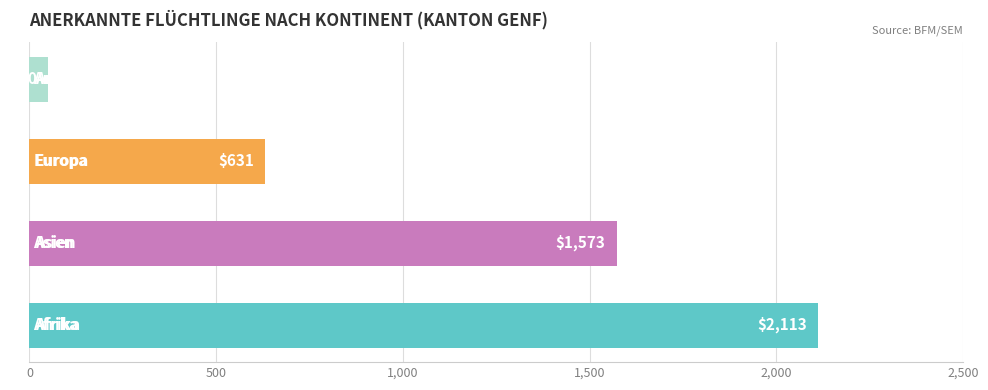

How many categories are shown in the chart?

4